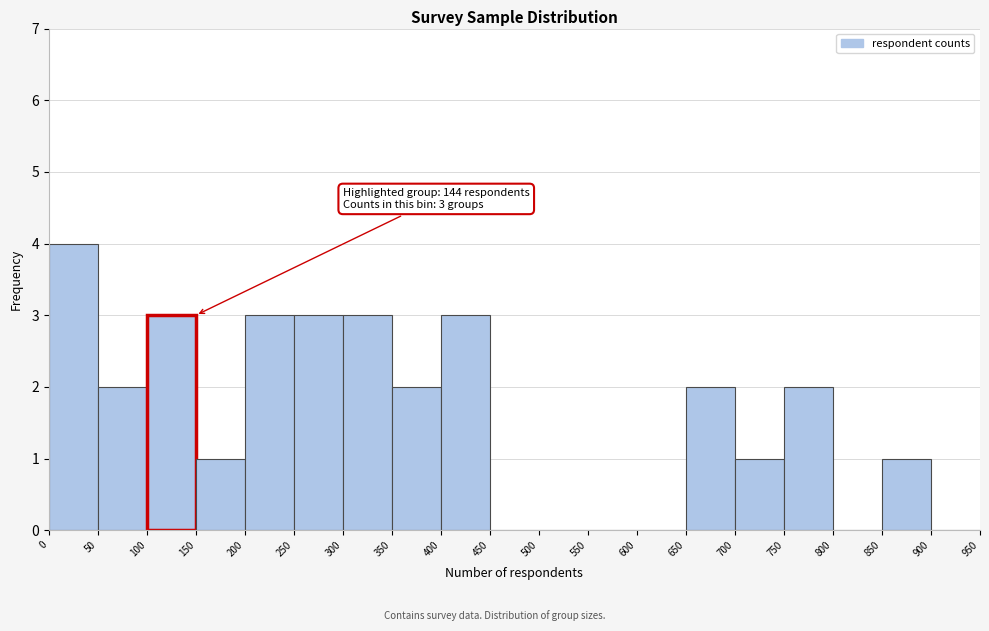

Which range on the x-axis has the tallest bar?

0 to 50